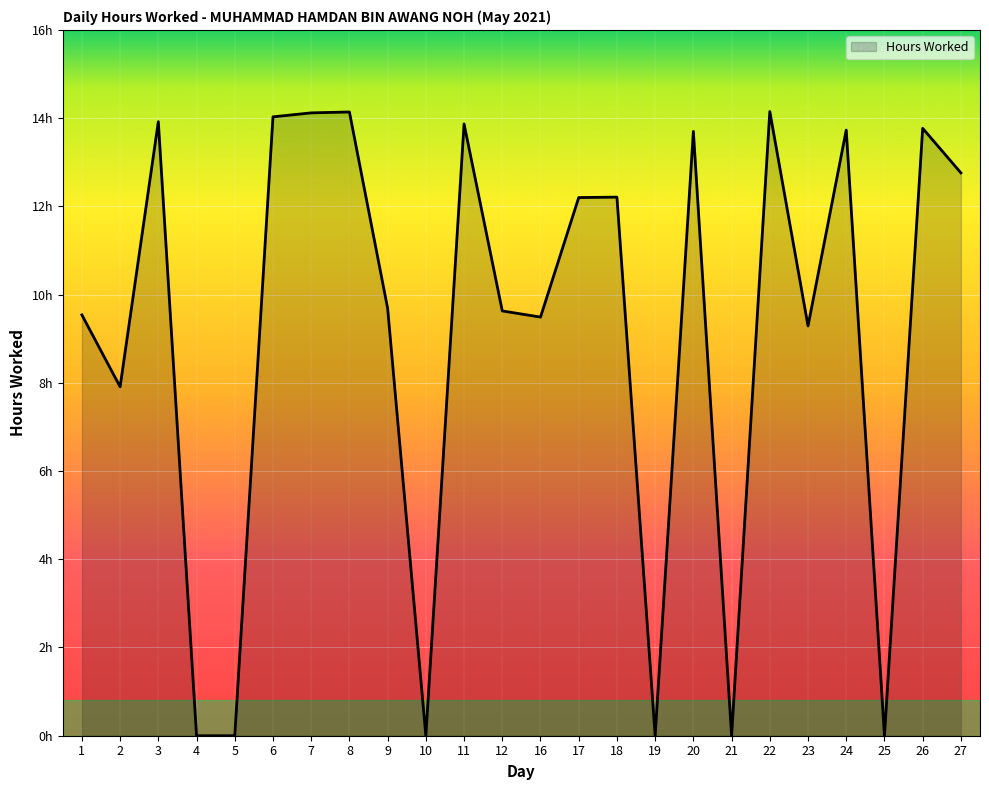

Read the value at 22.

14.2